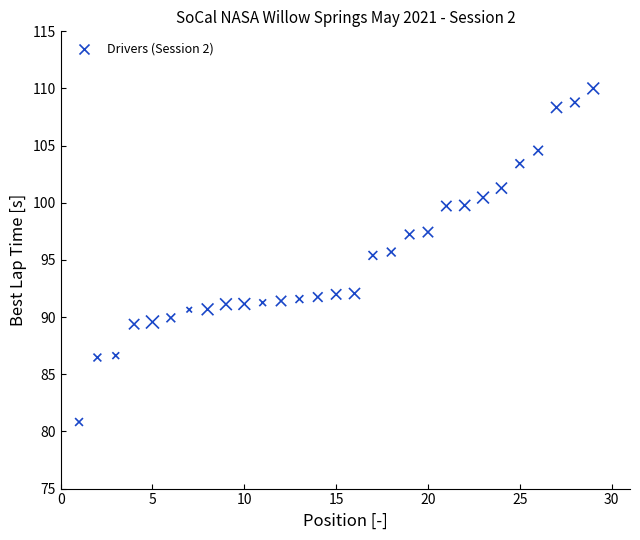

What is the range of X values (max minus min)?

28.0